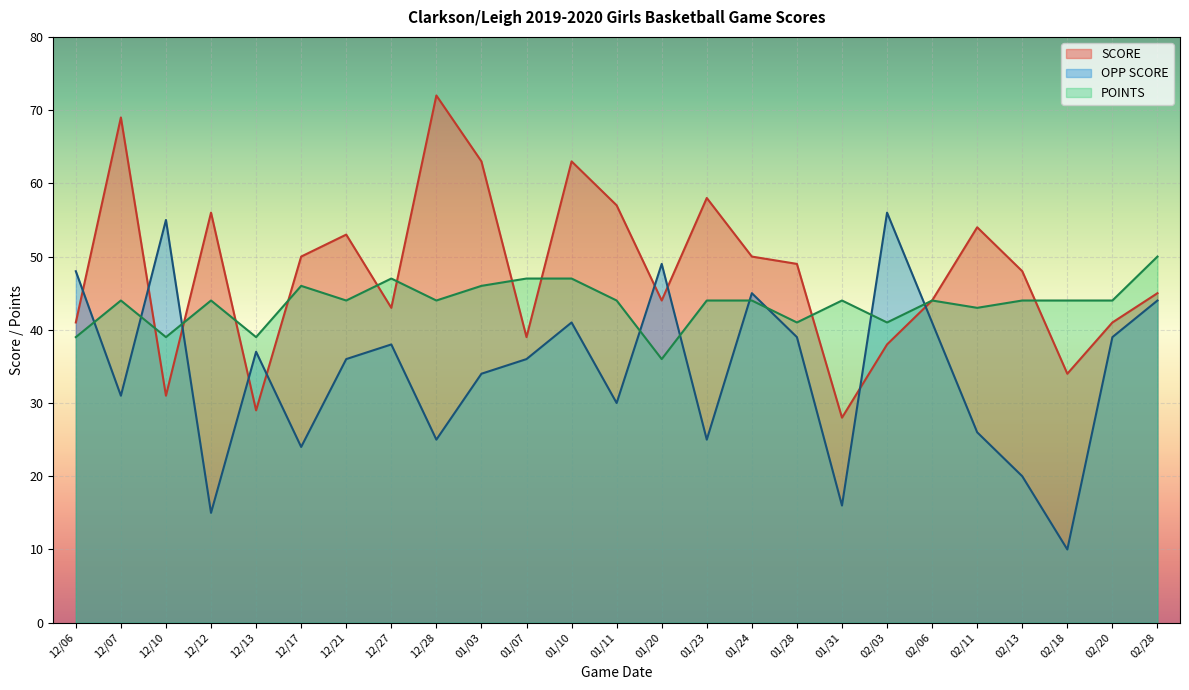

At which category is the sum across all series the highest?

01/10